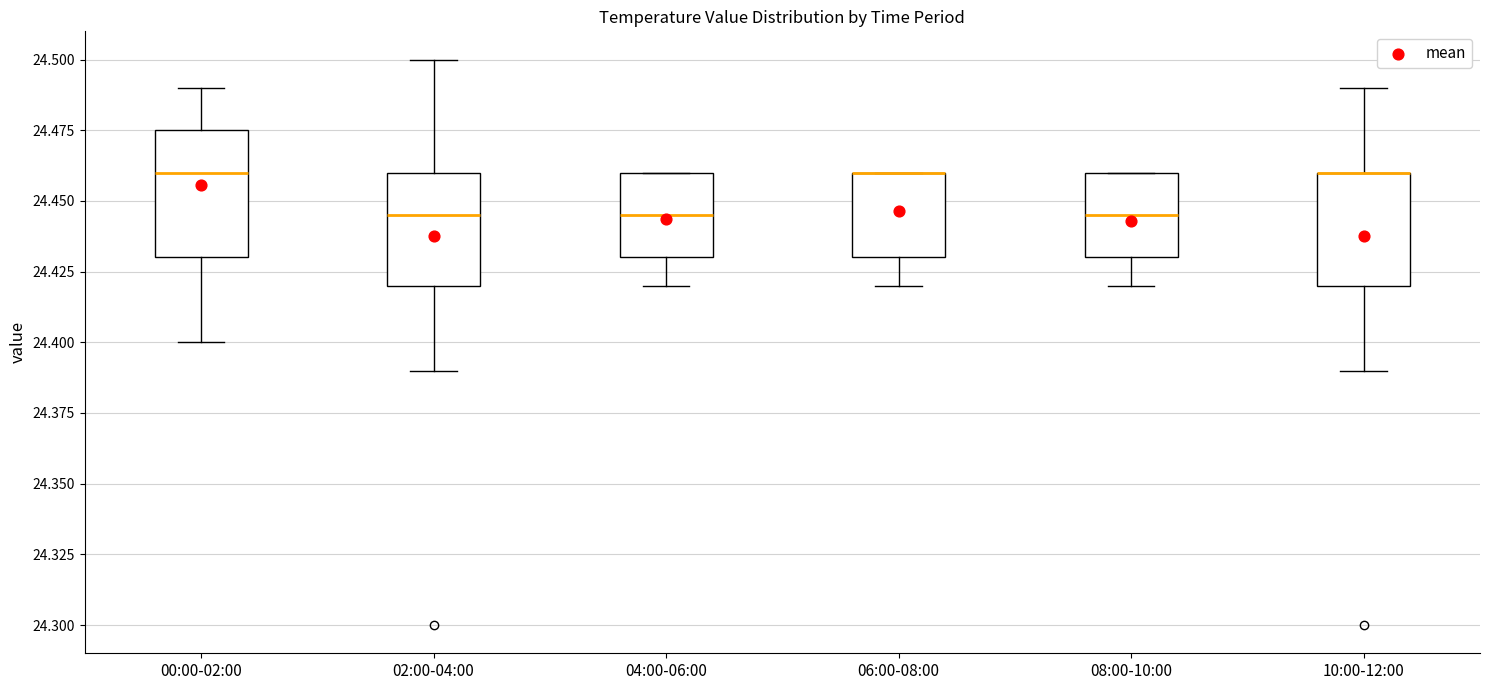

Where does the upper whisker of the box for 10:00-12:00 end on the y-axis? The values are not printed on the chart, so give them approximately, as read against the axis.

24.490